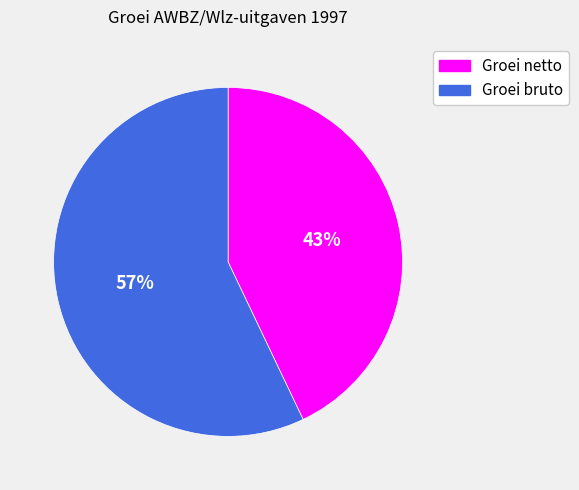

To the nearest percent, what is the average slice percentage?

50%